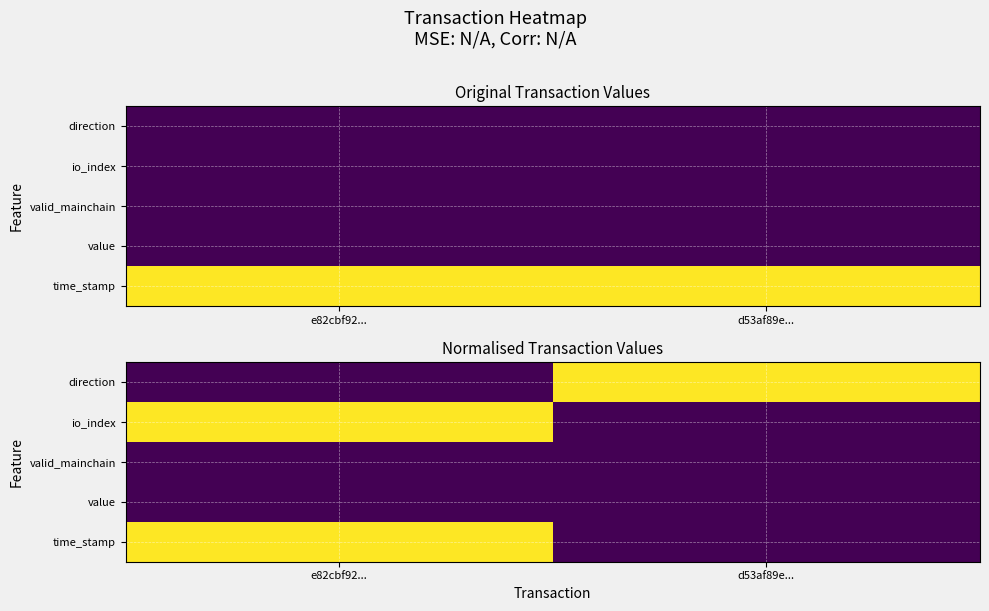

How many positive values does the direction series have?

1